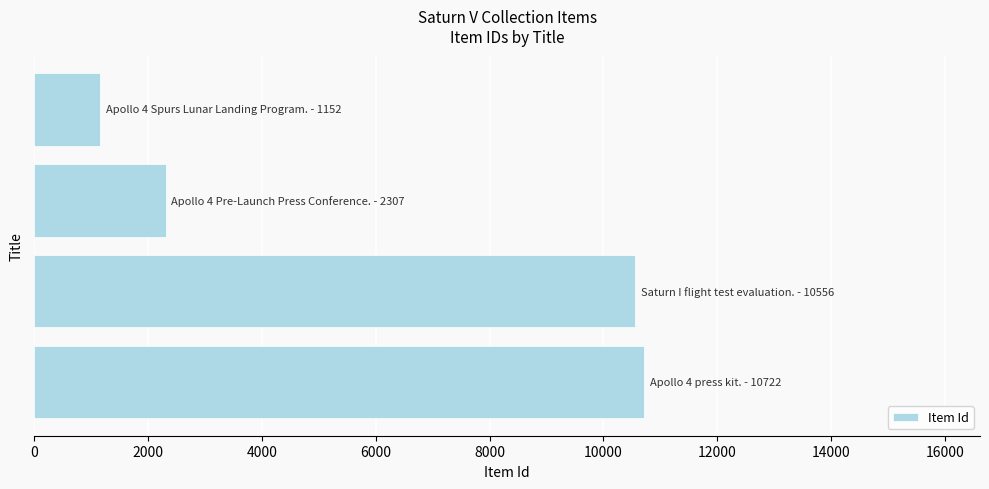

What is the smallest value displayed?

1152